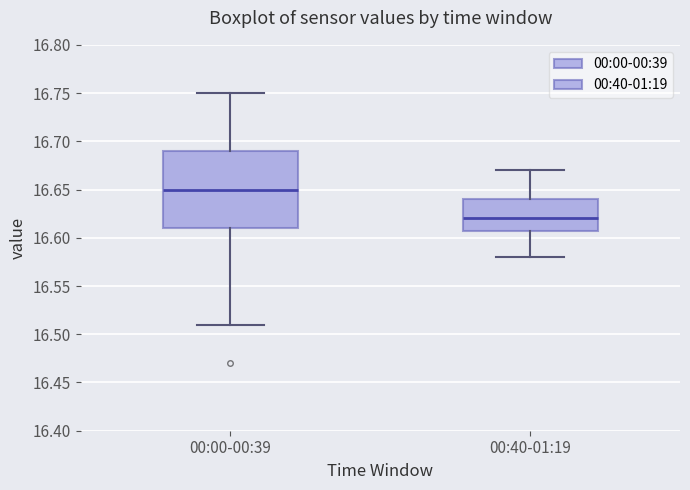

Reading left to right, read every box against the y-axis: the position of its median line, the range the box covers, and the ends of its whiskers. The values are not printed on the chart, so give them approximately, as read against the axis.

00:00-00:39: median 16.65, box 16.61 to 16.69, whiskers 16.51 to 16.75
00:40-01:19: median 16.62, box 16.61 to 16.64, whiskers 16.58 to 16.67